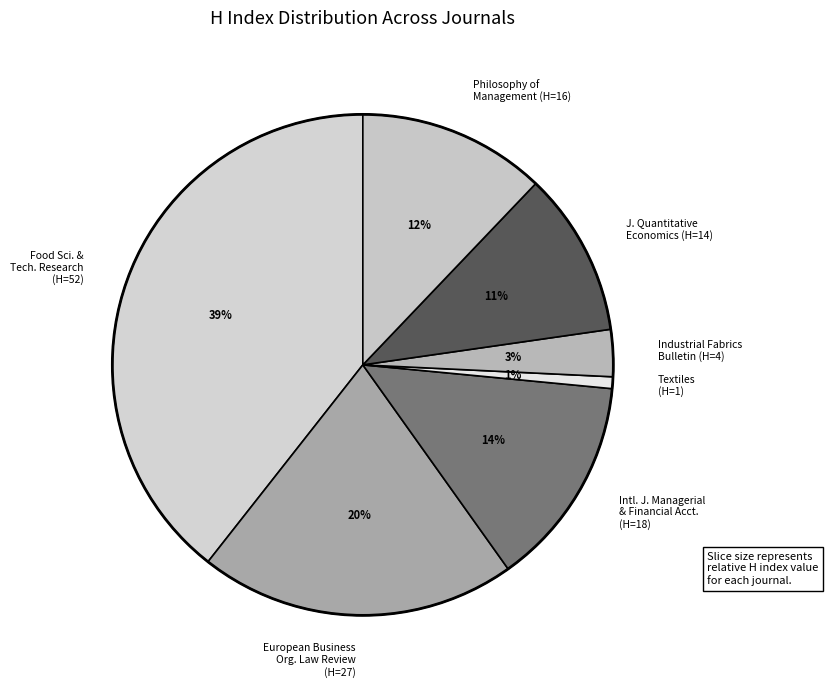

To the nearest percent, what portion does Philosophy of Management (H=16) represent?

12%